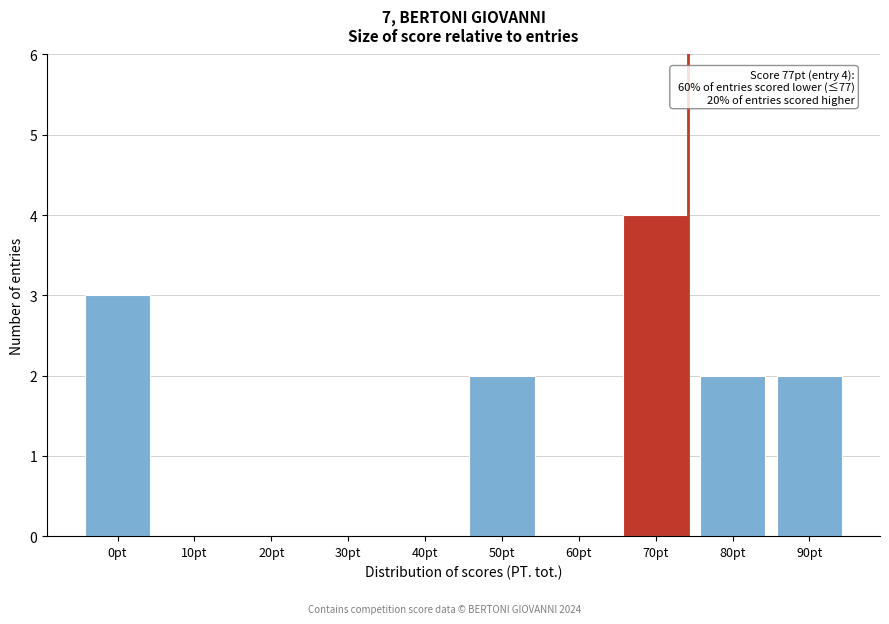

Reading left to right, extract all data points from this chart.

0pt=3	10pt=0	20pt=0	30pt=0	40pt=0	50pt=2	60pt=0	70pt=4	80pt=2	90pt=2